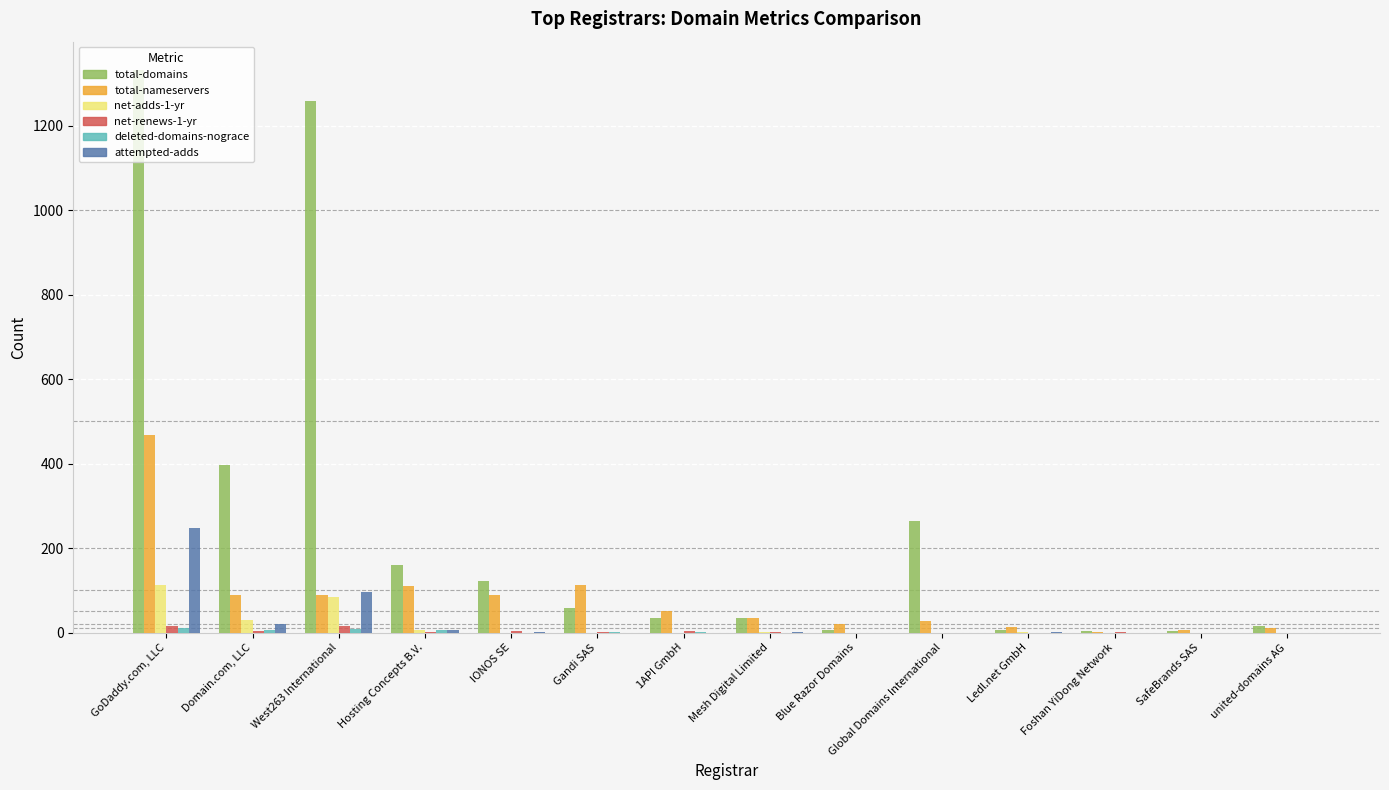

Are the bars grouped side by side (vs. stacked)?

Yes